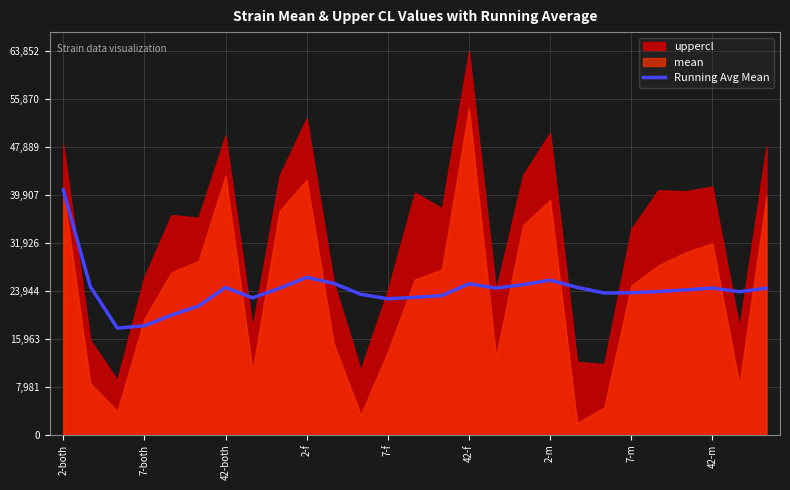

What is the highest value of the Running Avg Mean series?

40781.6